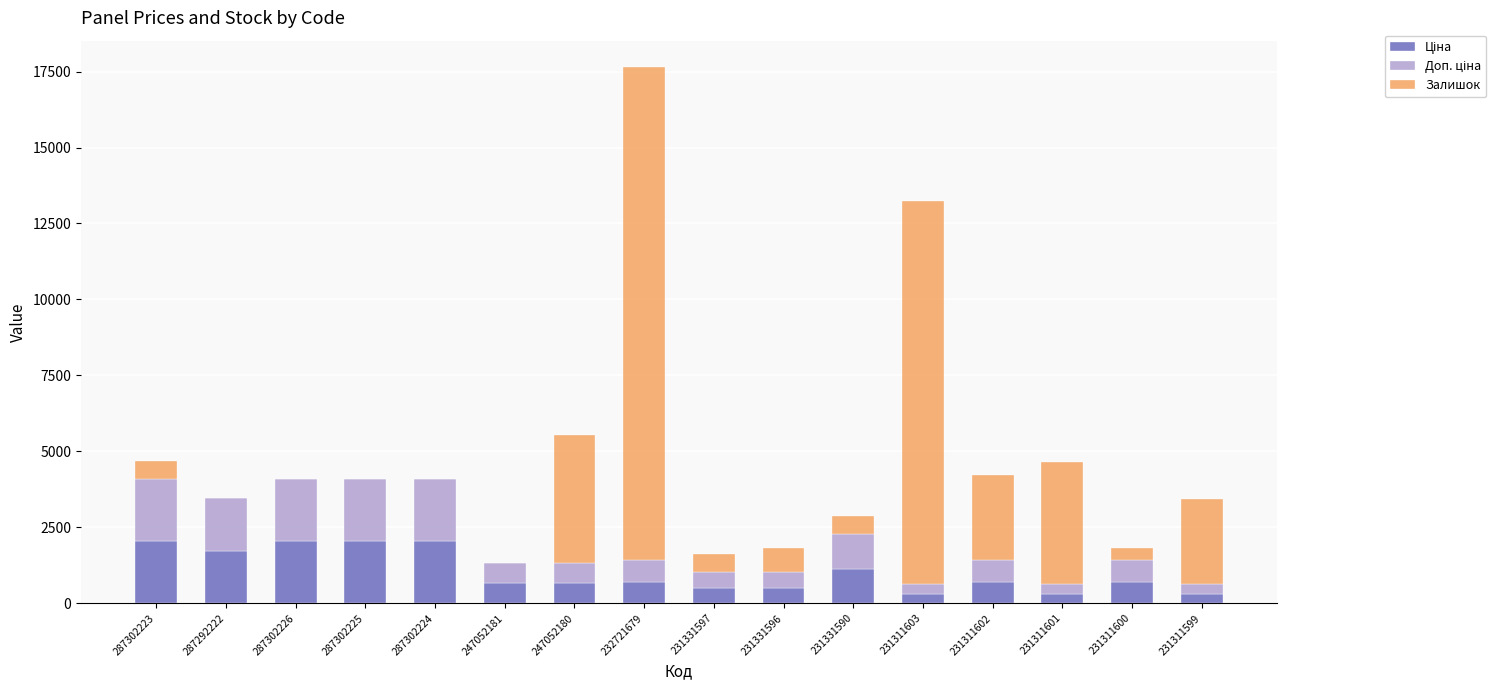

What is the total value across all series at 247052180?

5542.6